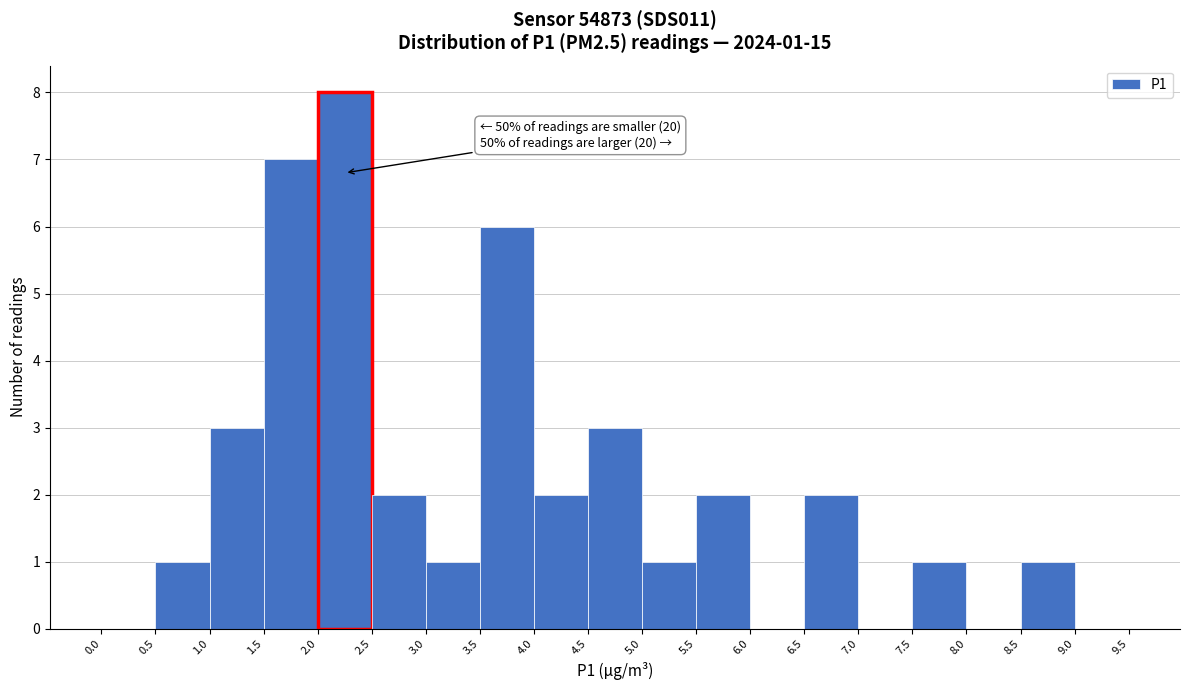

Over which range of the x-axis is the bar tallest?

2.0 to 2.5